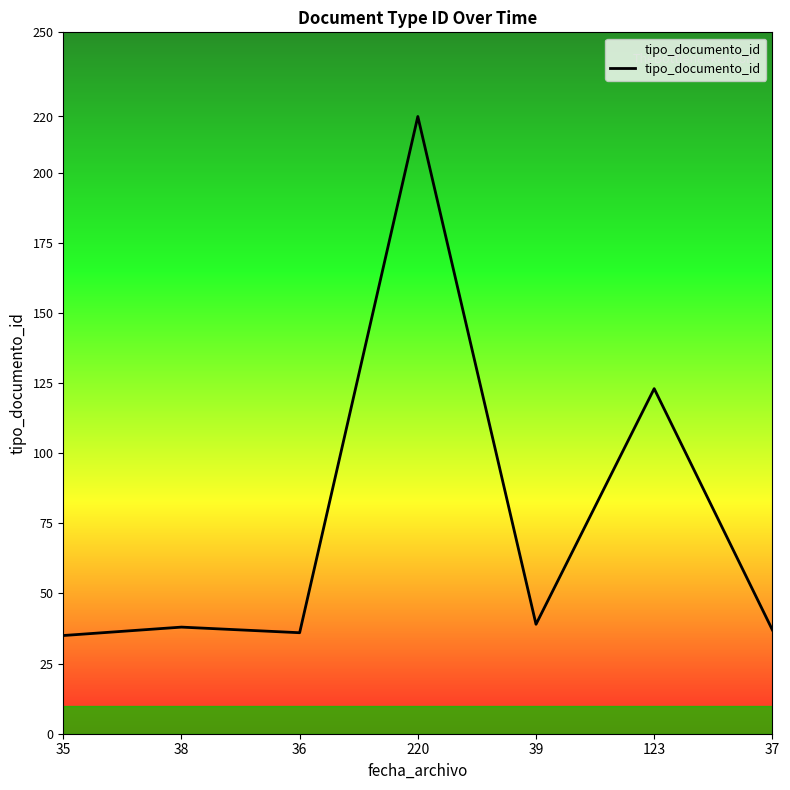

At which category does the chart reach its peak across all series?

220